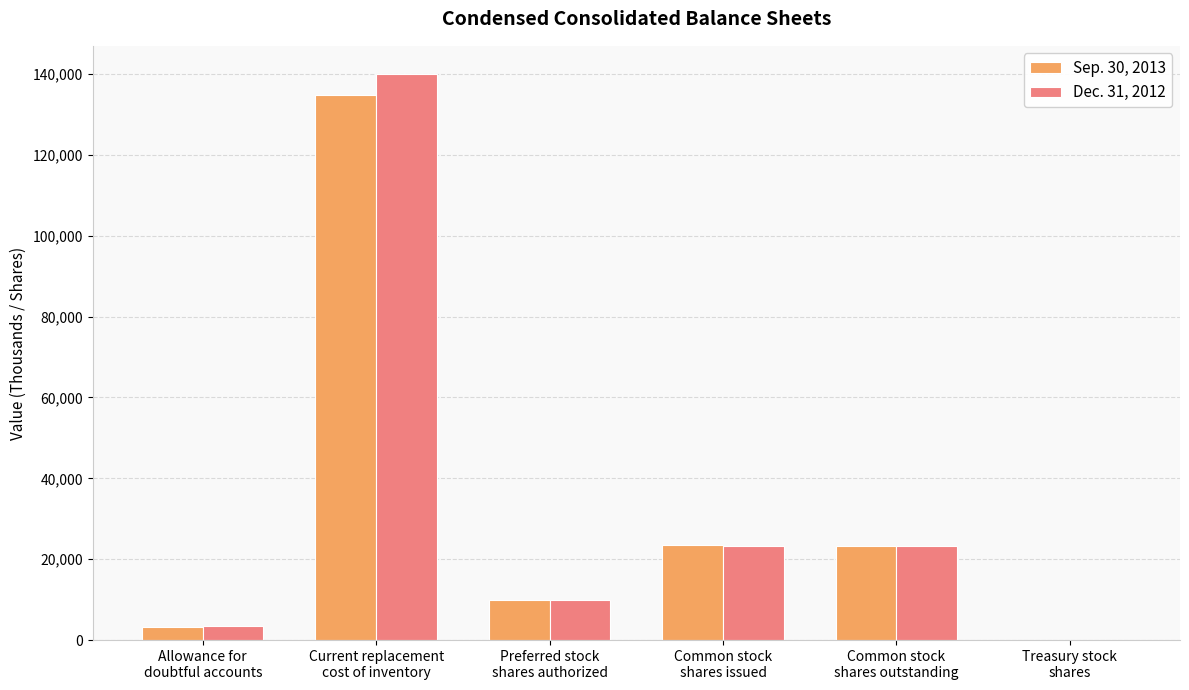

What is the maximum value shown in the chart?

139940